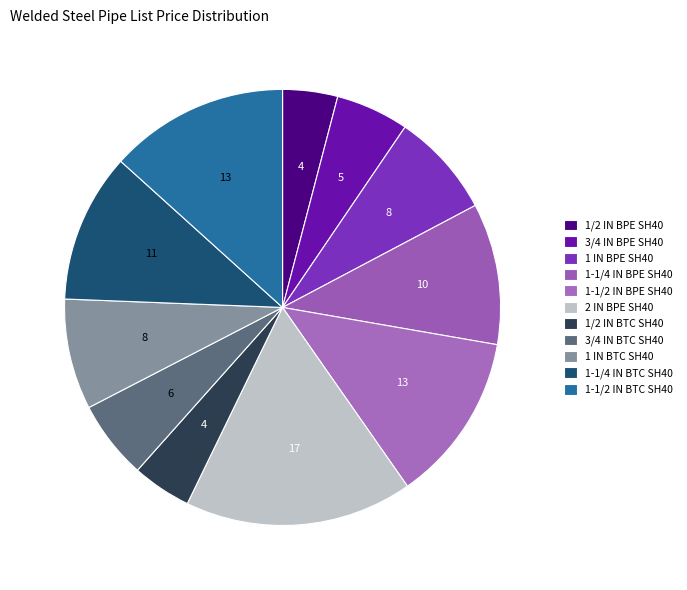

Approximately how many times larger is the value at 1-1/2 IN BPE SH40 compared to 3/4 IN BPE SH40?

2.3